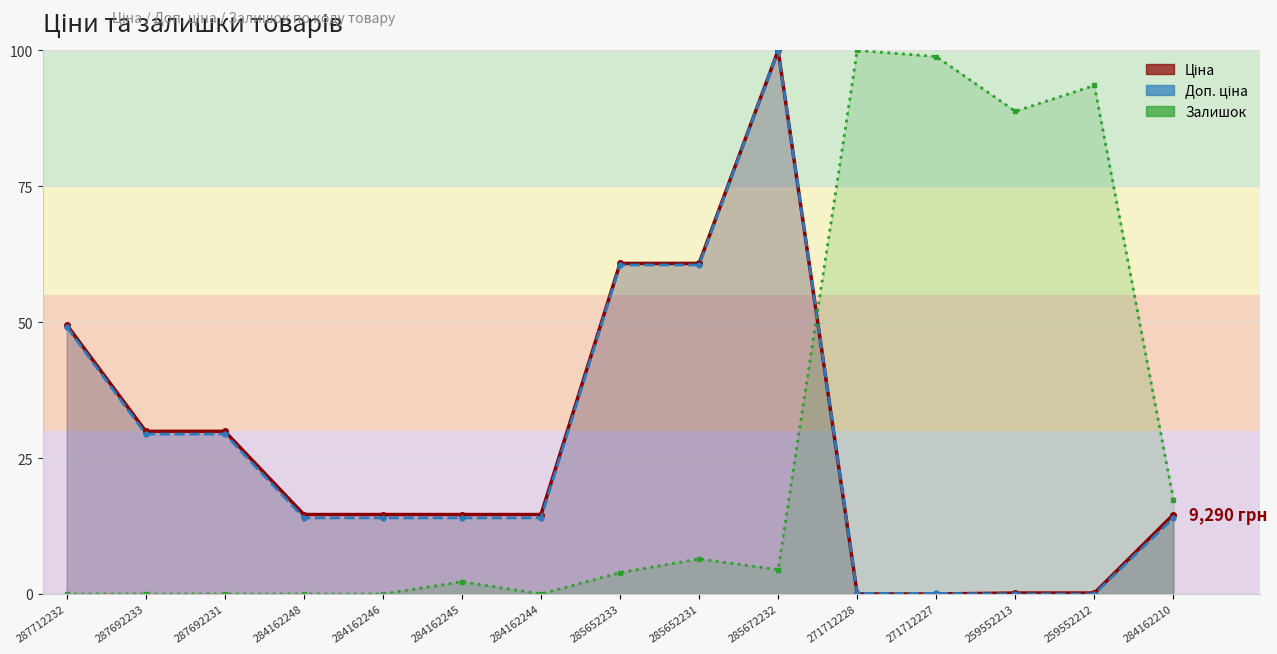

The Залишок series shows 1.3 at 285652233. True or false?

False